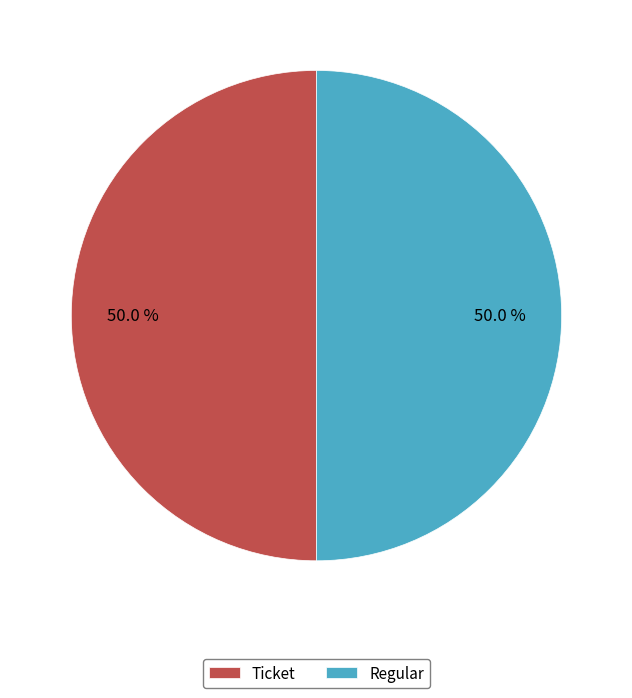

What is the total percentage of Regular and Ticket?

100.0%